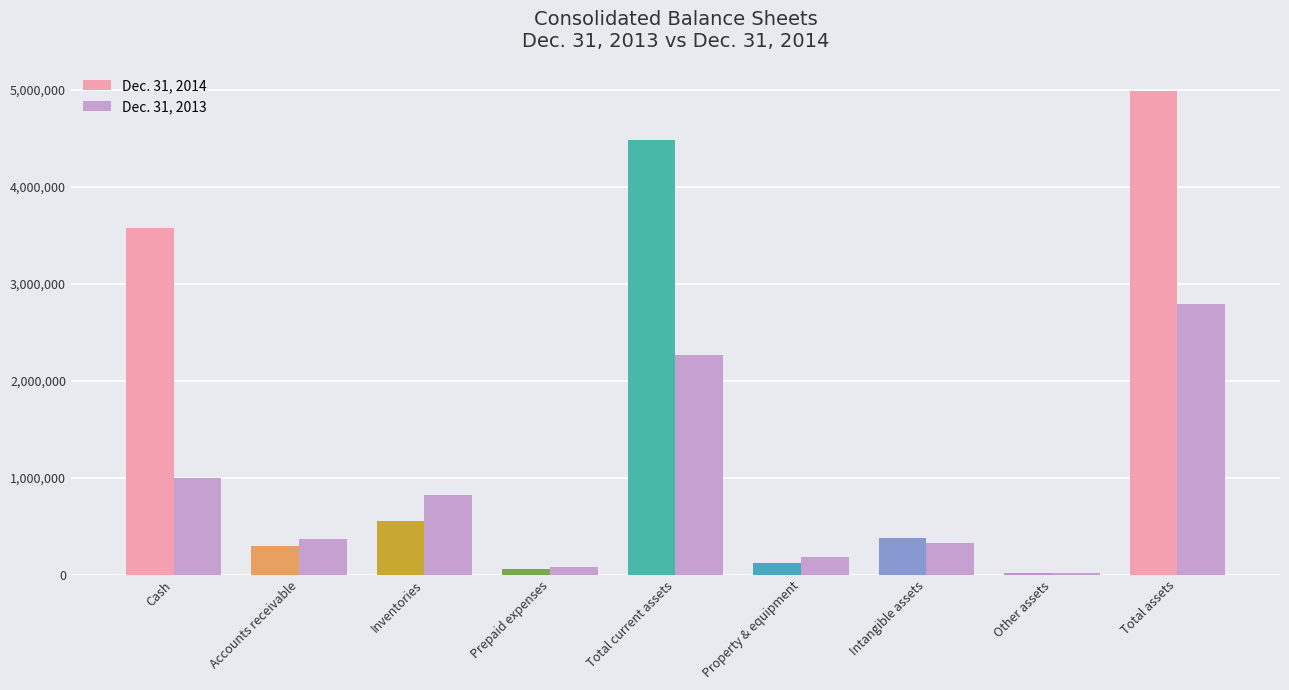

True or false: Dec. 31, 2014 has a value of 970345 at Cash.

False